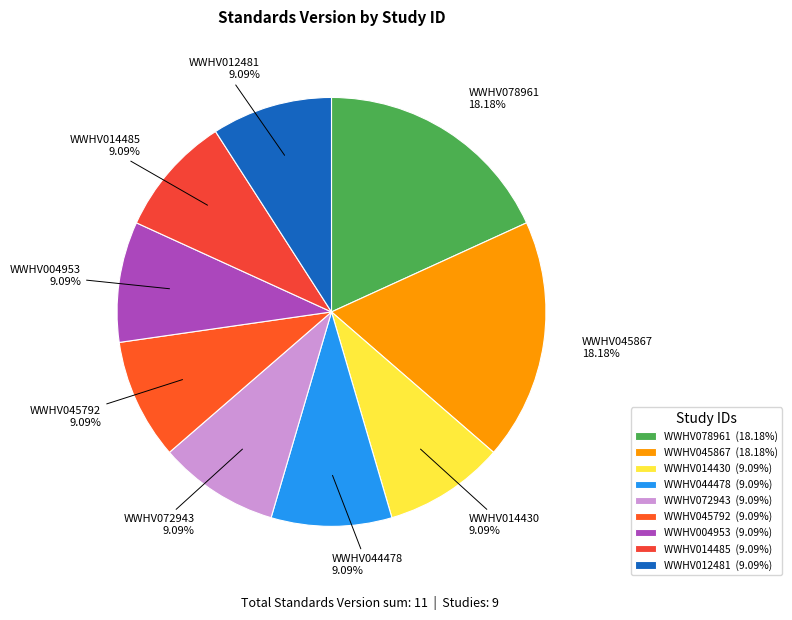

To the nearest percent, what portion does WWHV014485 represent?

9%